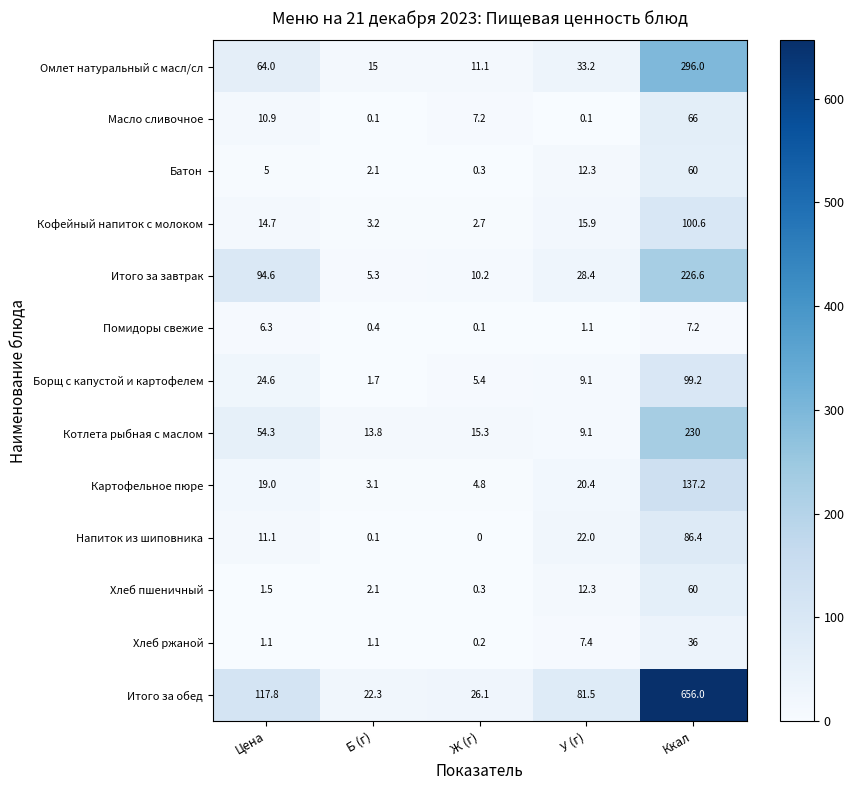

Where does the Итого за завтрак series first go above 28?

Цена